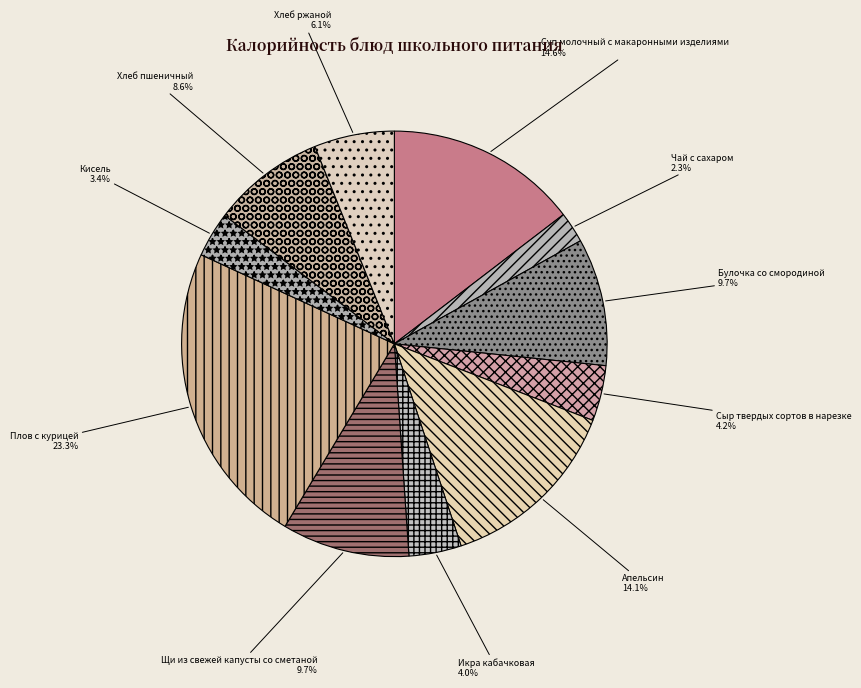

Is there a majority slice in this chart?

No